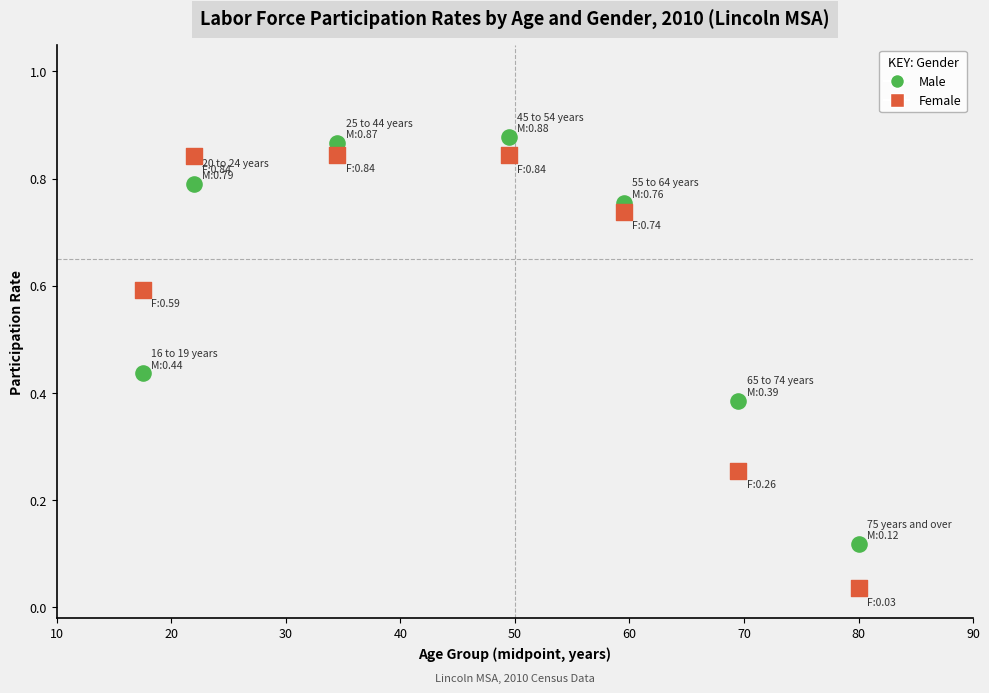

Which series has the largest Y range (max minus min)?

Female